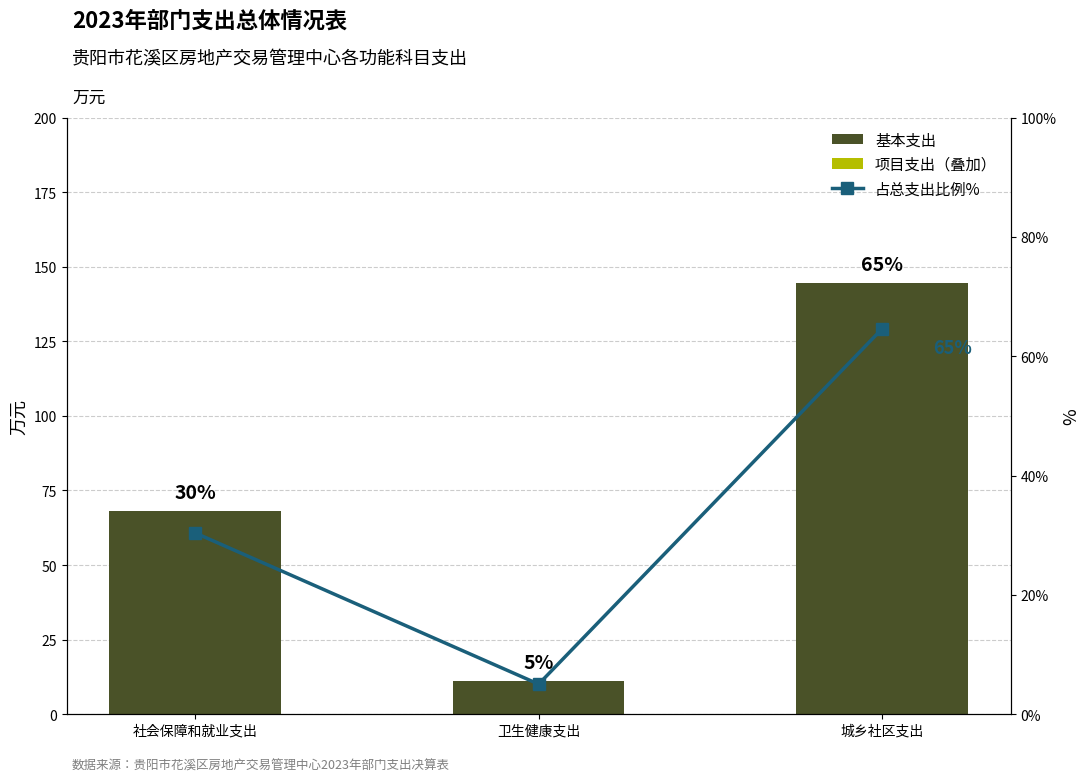

What is the total value across all series at 城乡社区支出?

209.1